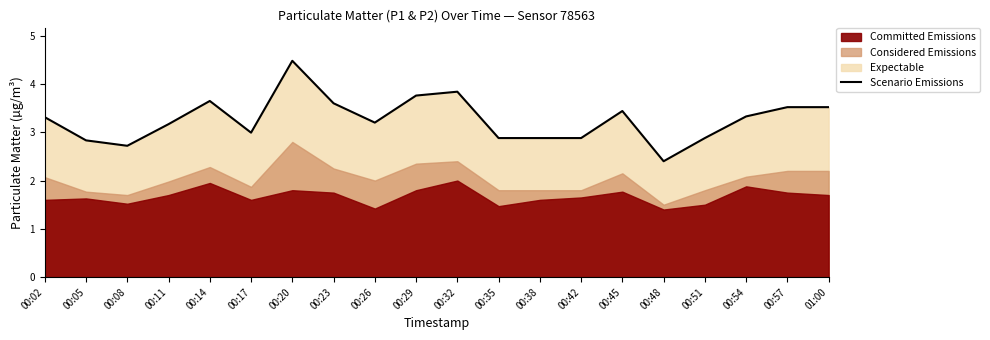

True or false: the data shows 3.8 at 00:32.

True